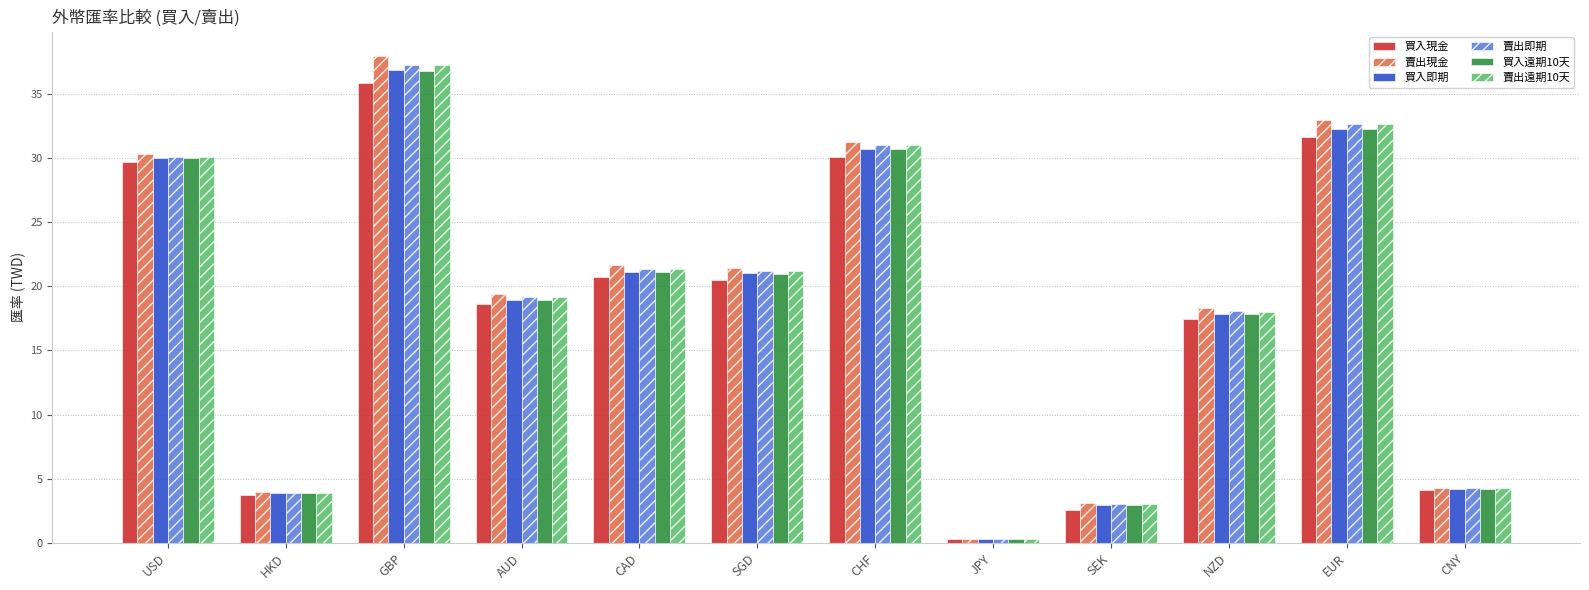

What is the difference between the maximum and second lowest values in the 買入即期 series?

33.9